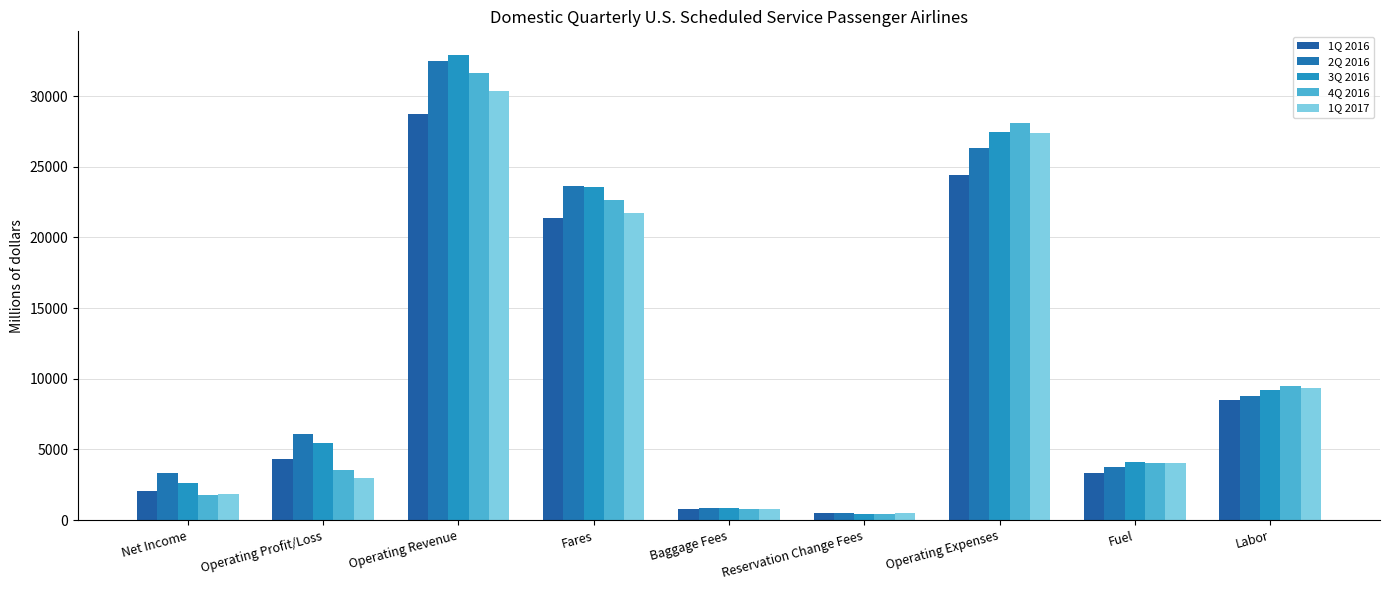

What value does the 1Q 2017 series have at Fuel?

4069.3